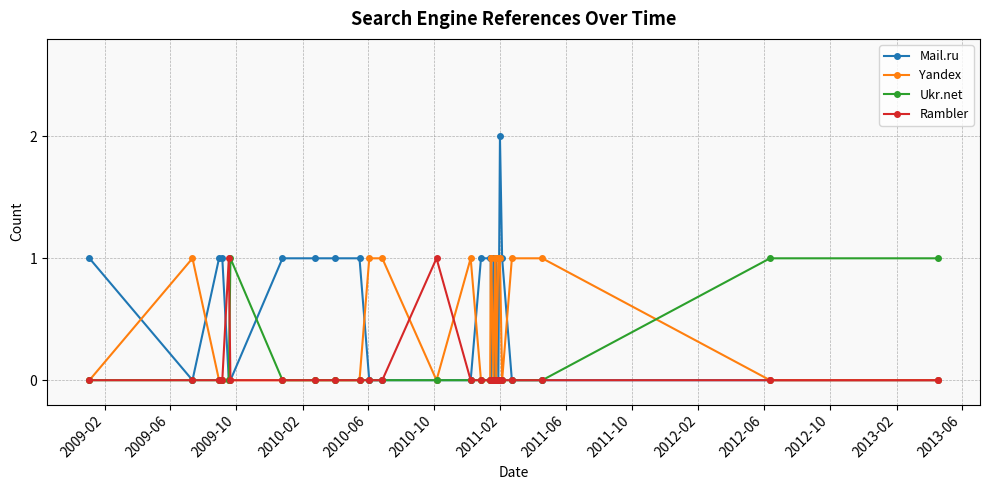

True or false: Ukr.net has more than 0 interior local peaks.

True